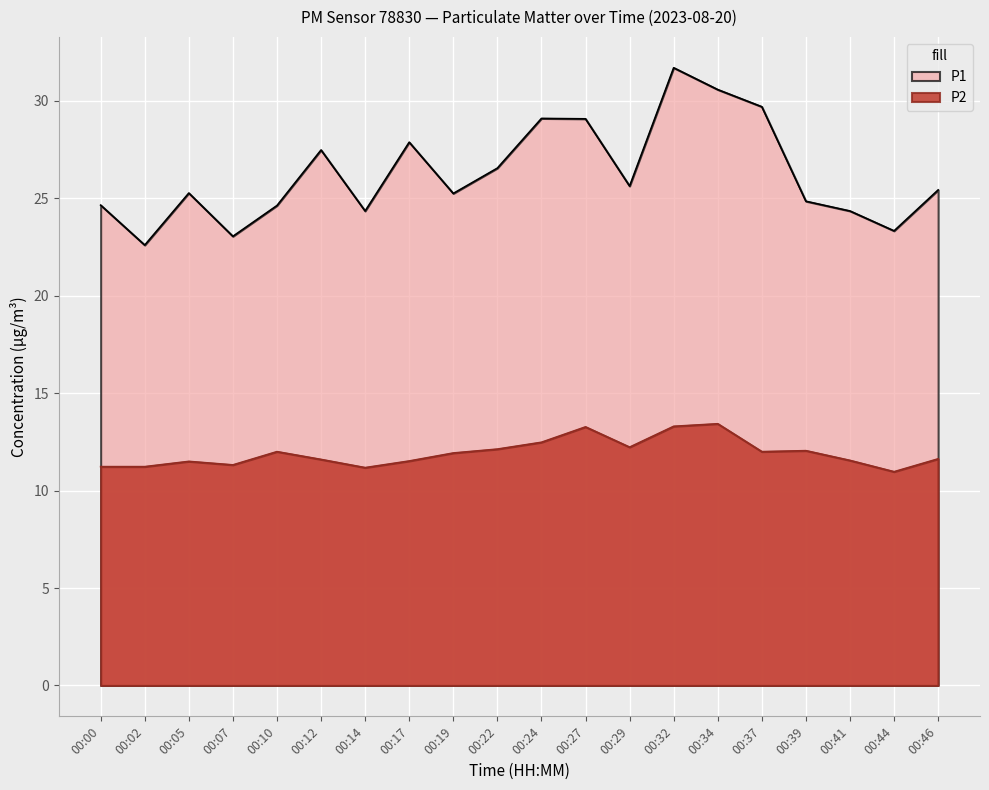

What is the total value across all series at 00:41?

35.9